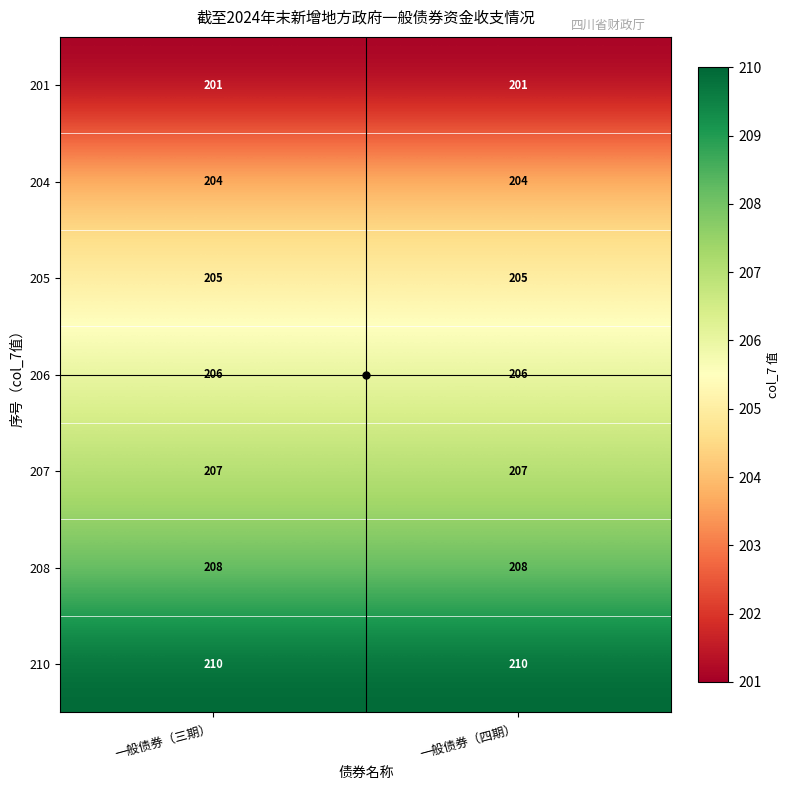

At how many categories does at least one series exceed 209?

2